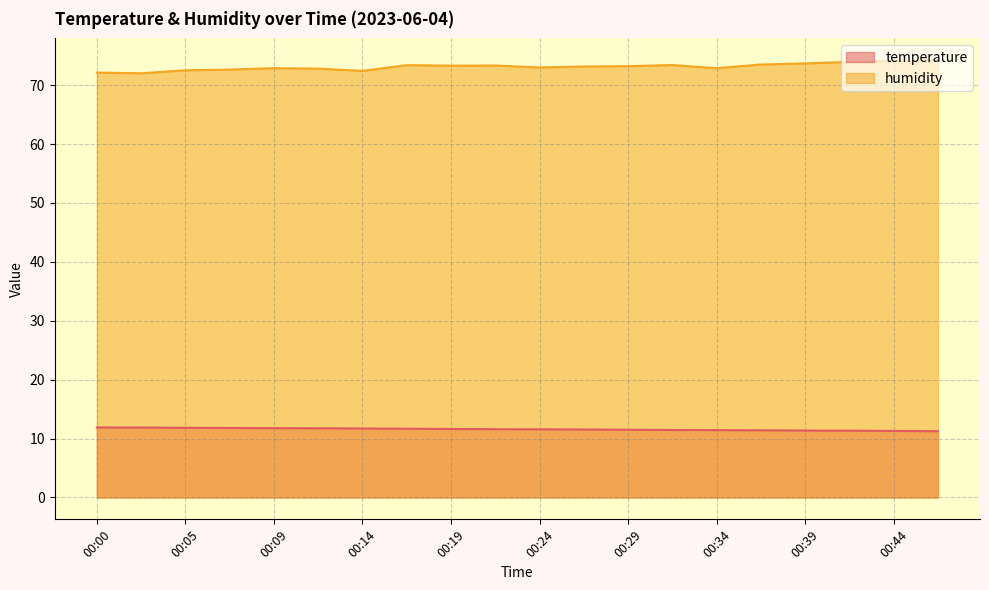

Which series has the largest range (max minus min)?

humidity